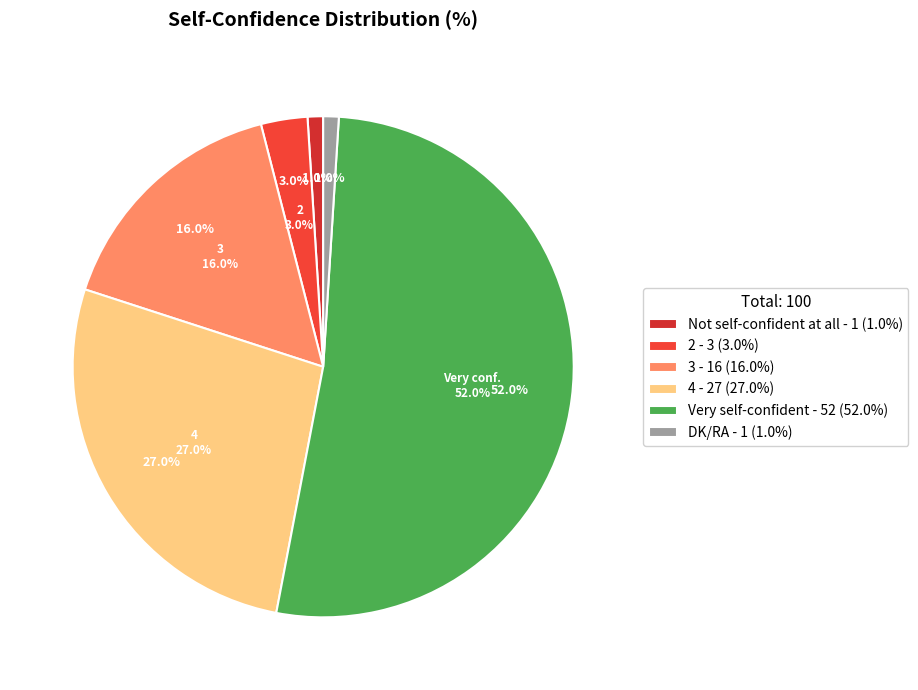

True or false: 2 accounts for 3% of the total.

True